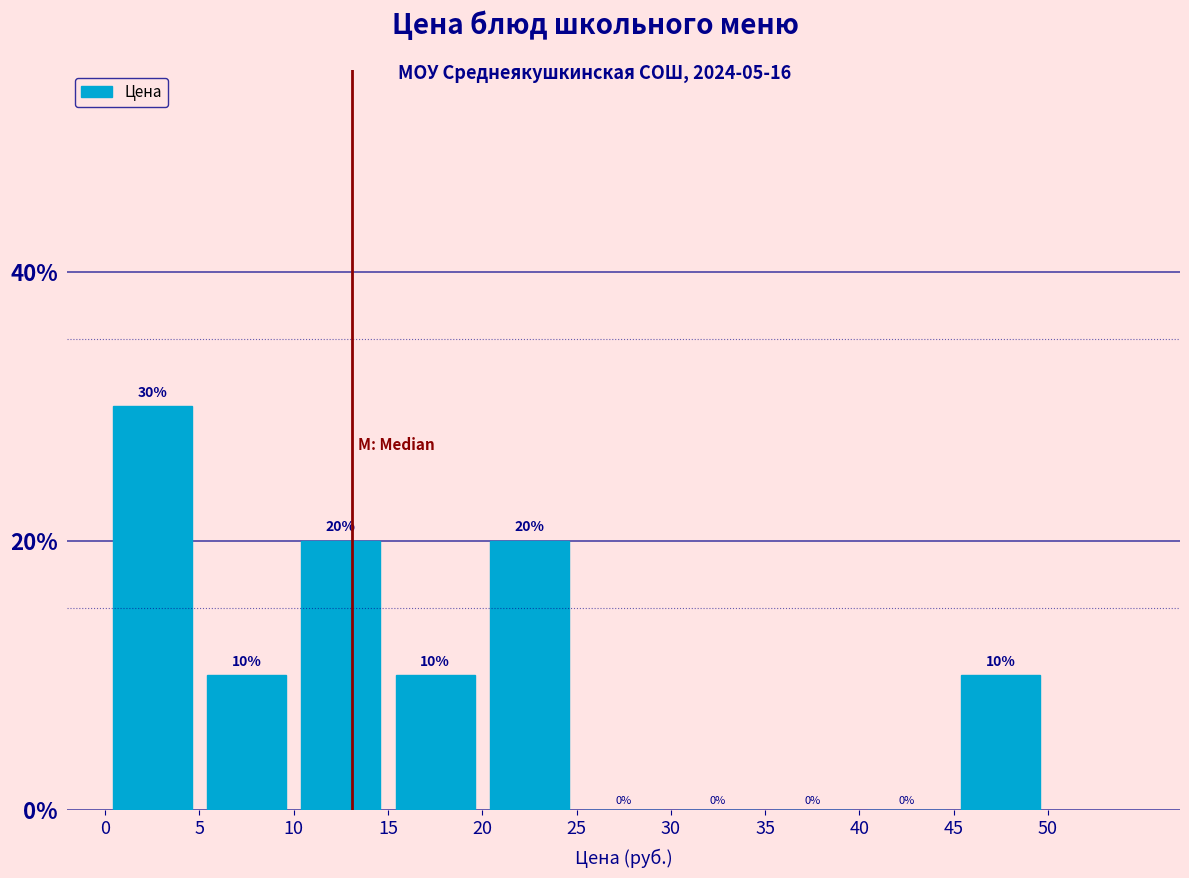

Reading left to right, list every bar in this chart as the range it spans on the x-axis followed by its height.

0 to 5: 30
5 to 10: 10
10 to 15: 20
15 to 20: 10
20 to 25: 20
25 to 30: 0
30 to 35: 0
35 to 40: 0
40 to 45: 0
45 to 50: 10